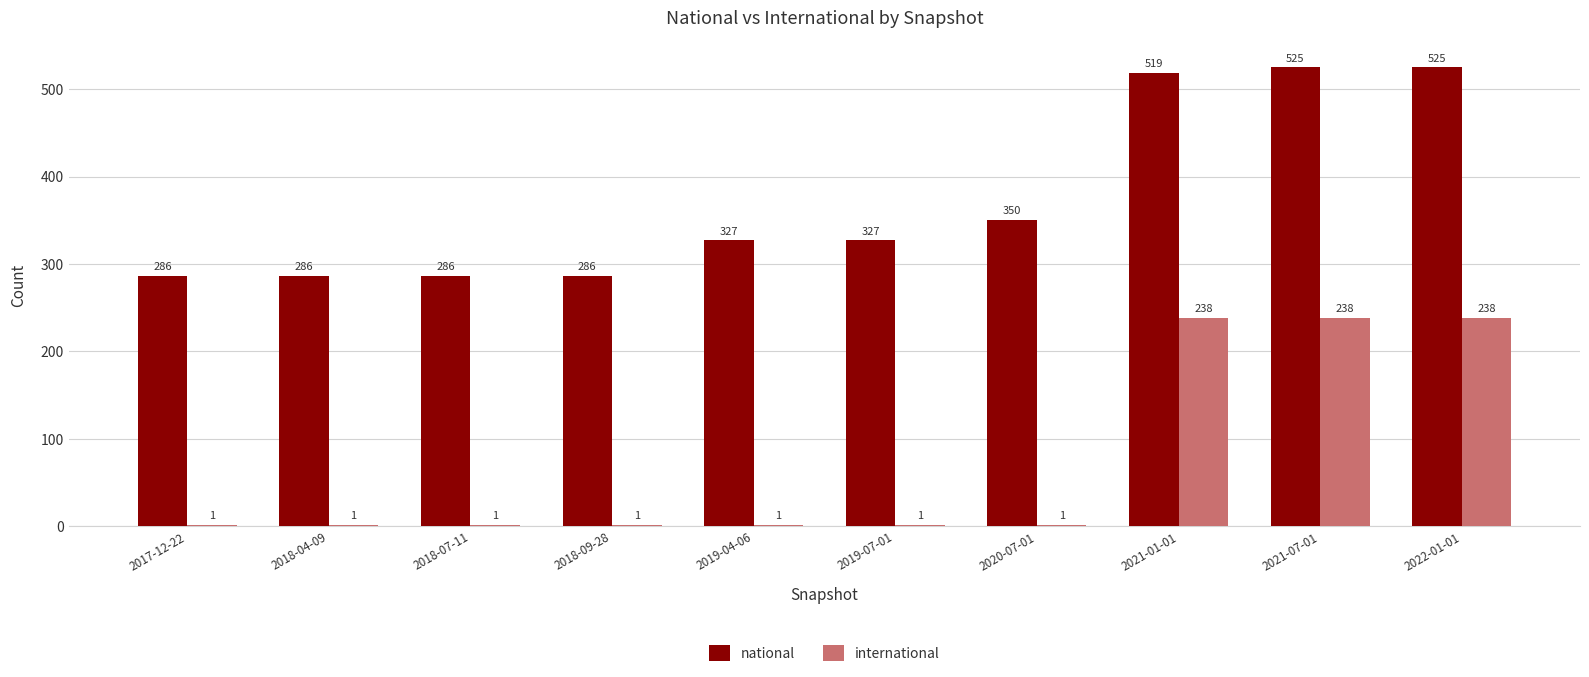

What is the total value across all series at 2021-01-01?

757